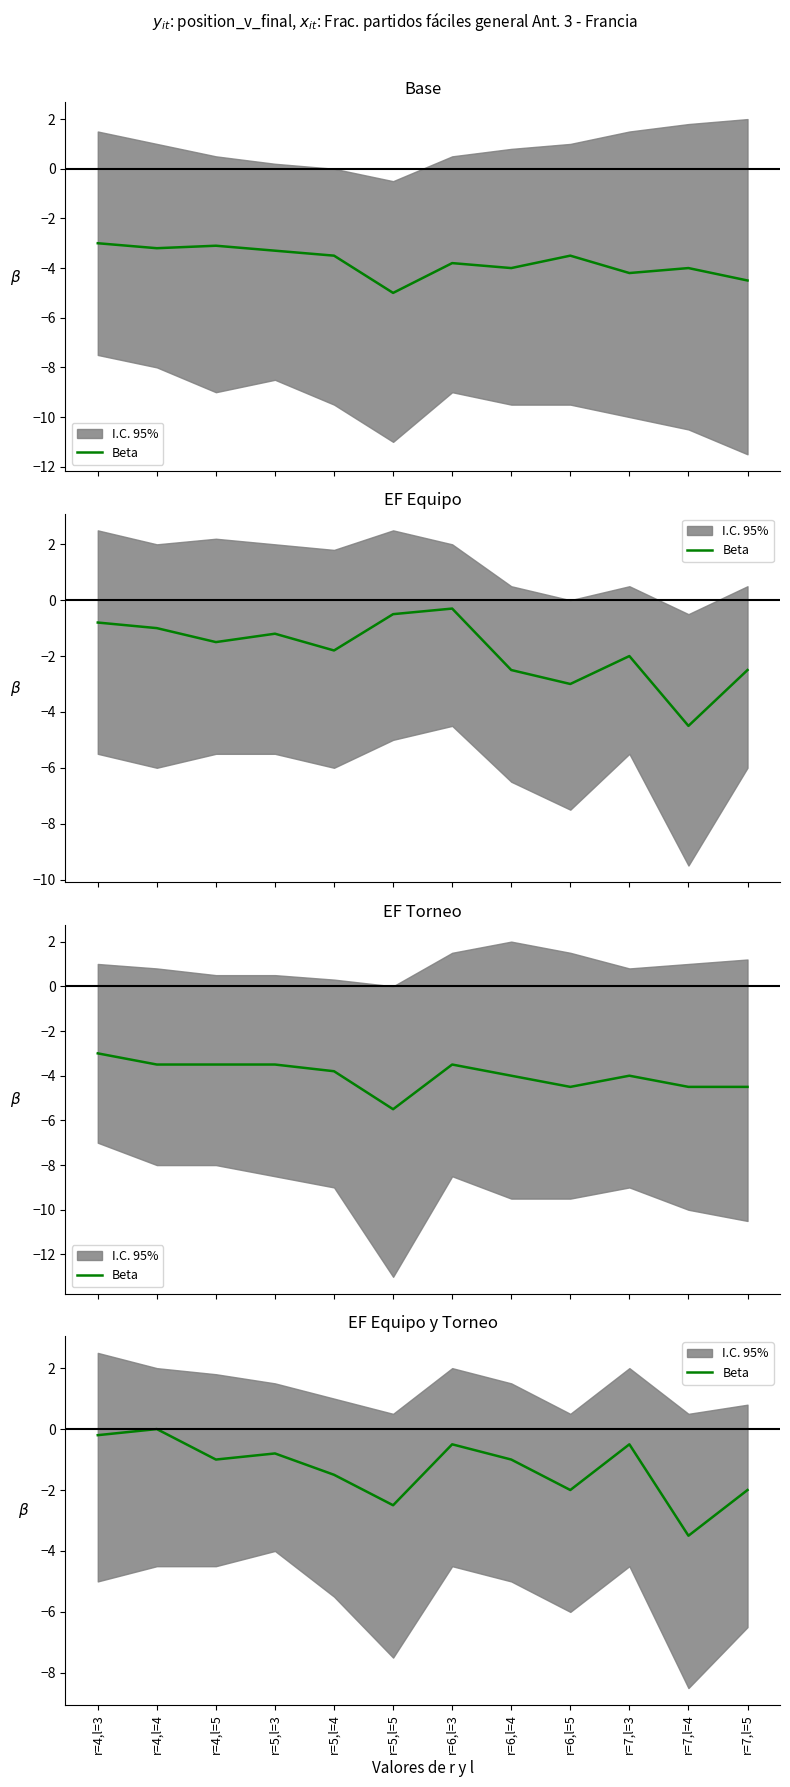

Is this an area chart (filled region under the line)?

No